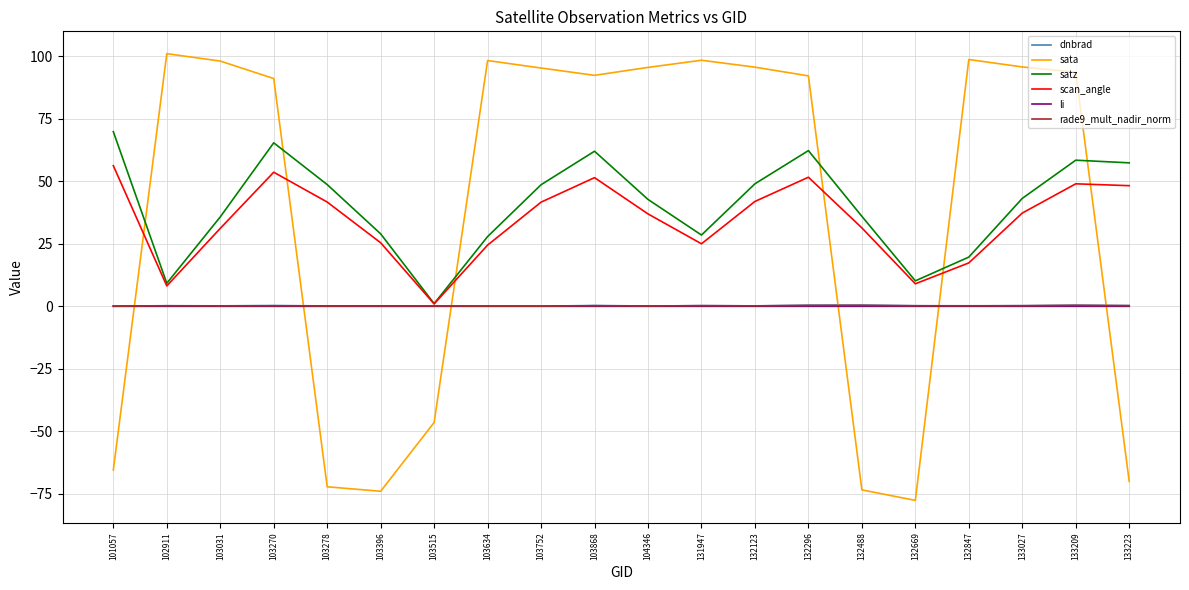

Which series has the largest range (max minus min)?

sata